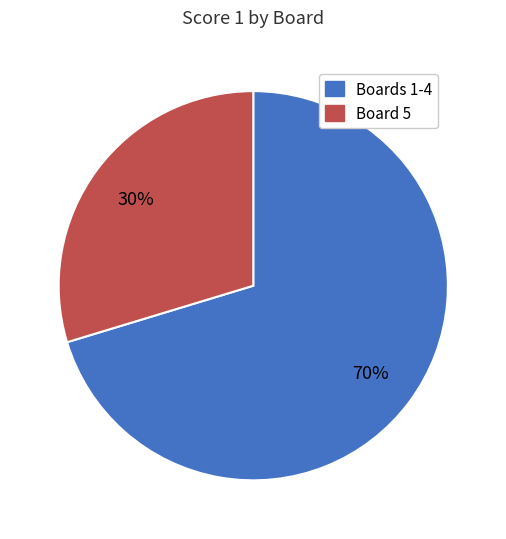

Which slice is the largest?

Boards 1-4